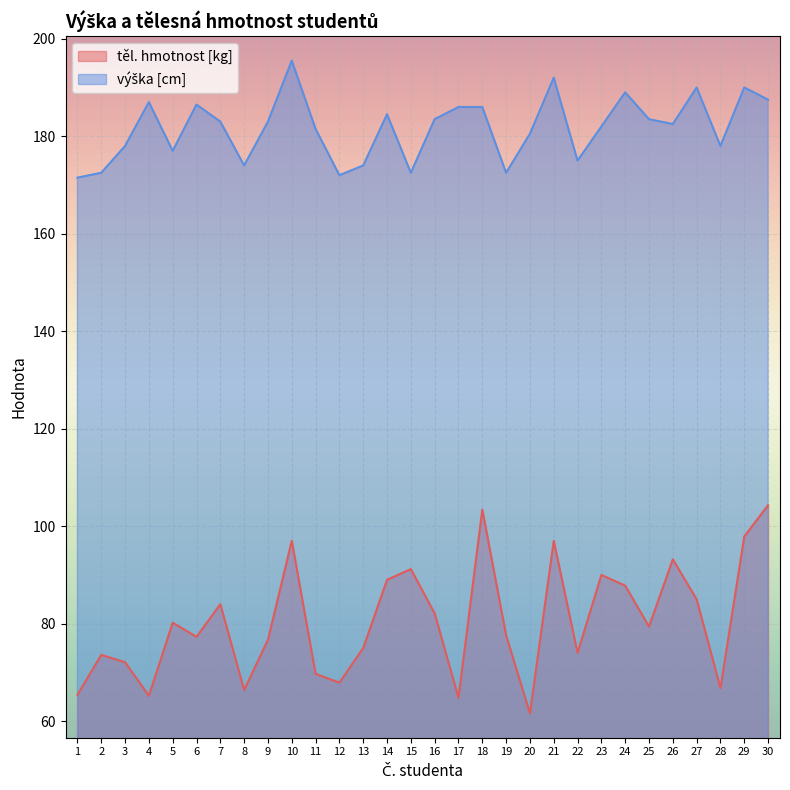

List the series in order of their overall mean, highest first.

výška [cm], těl. hmotnost [kg]